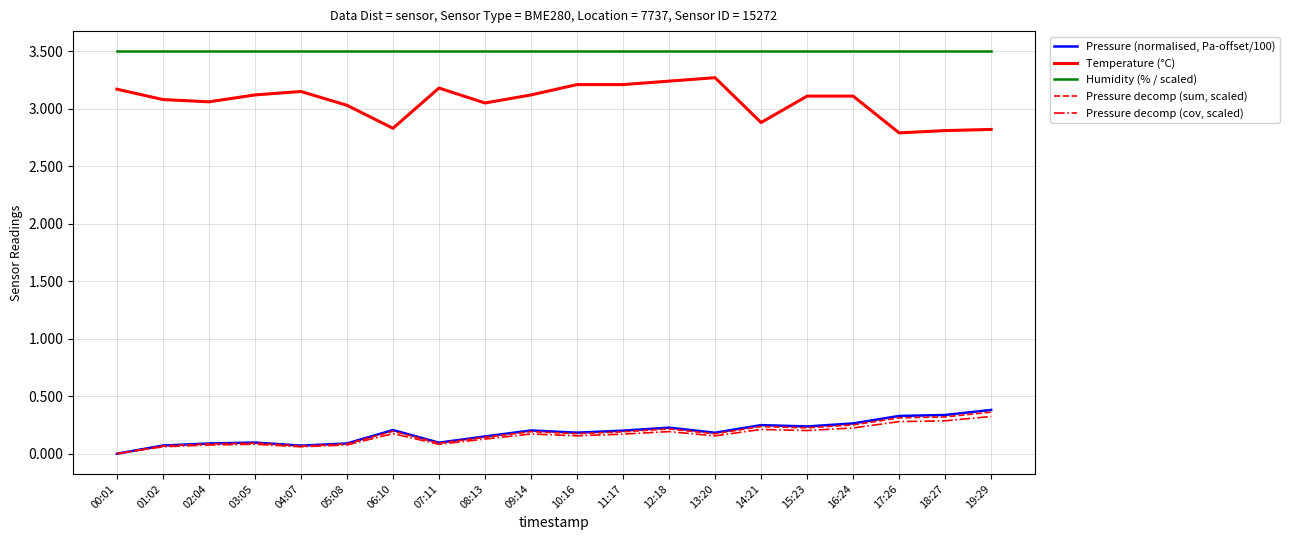

What is the difference between the highest and lowest values at 01:02?

3.4